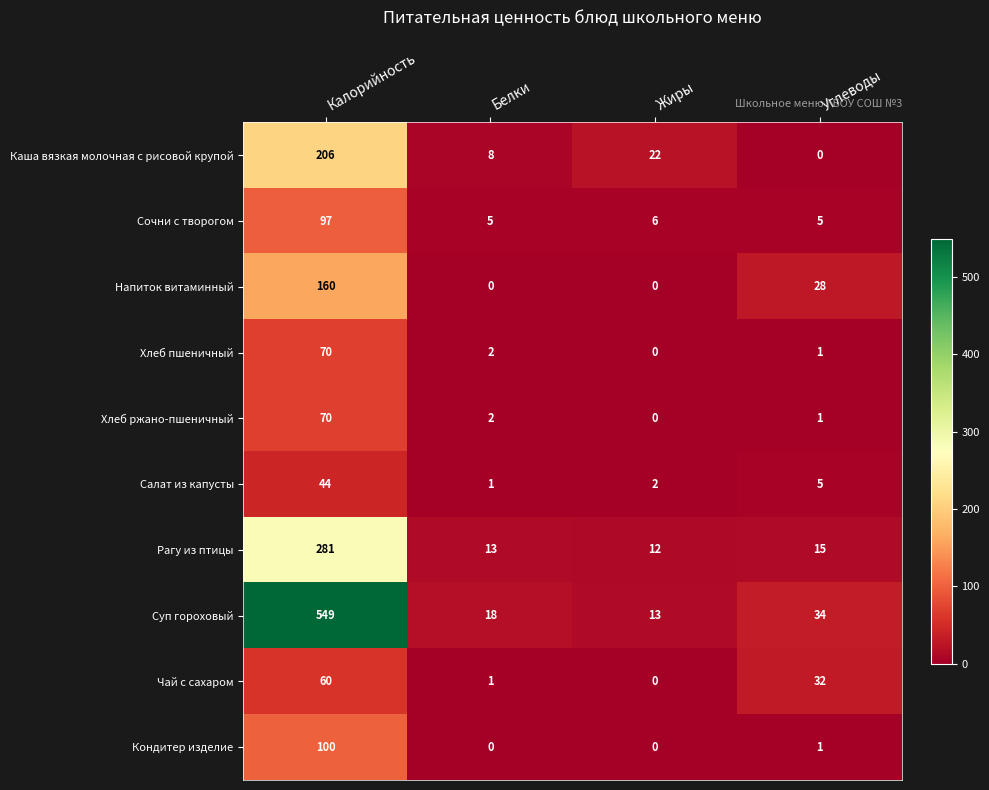

What is the difference between the highest and lowest values at Белки?

18